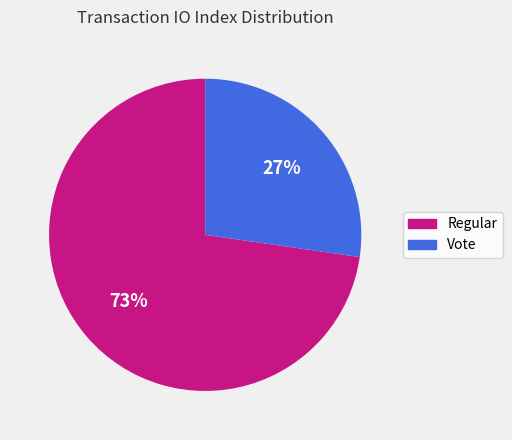

Combined, do Vote and Regular account for over 50%?

Yes